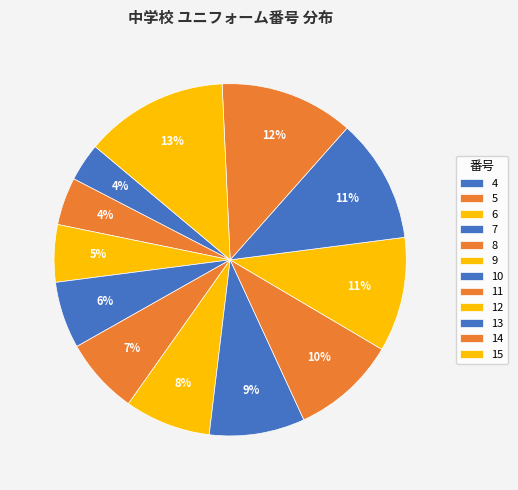

How many slices are in this pie chart?

12